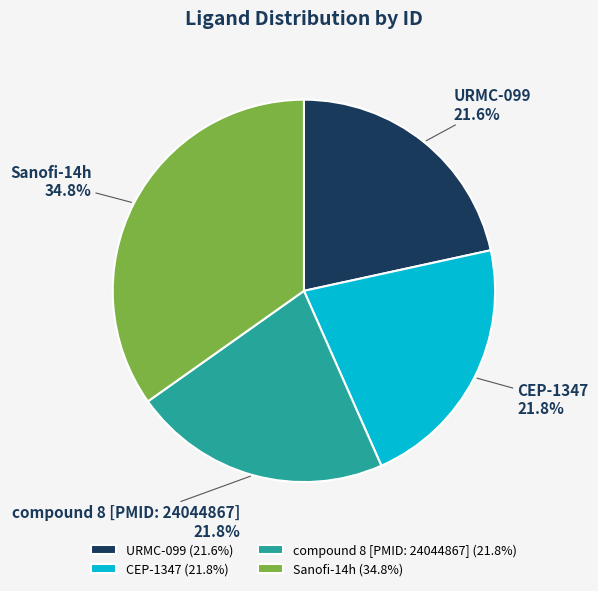

What is the ratio of the value at Sanofi-14h to the value at URMC-099?

1.6